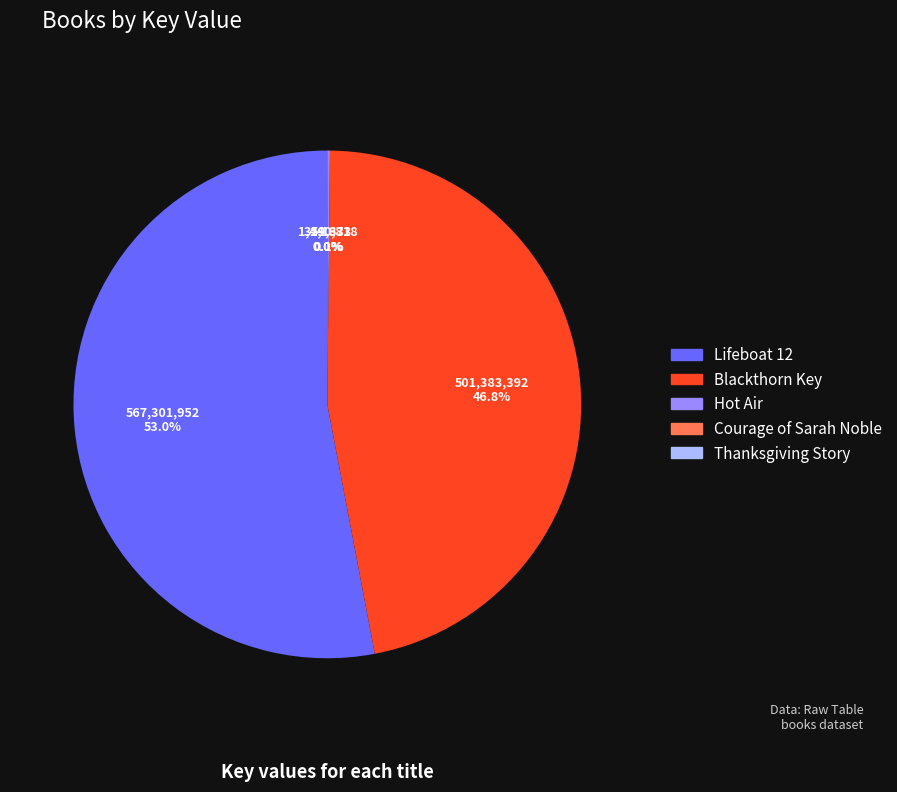

Is there a majority slice in this chart?

Yes